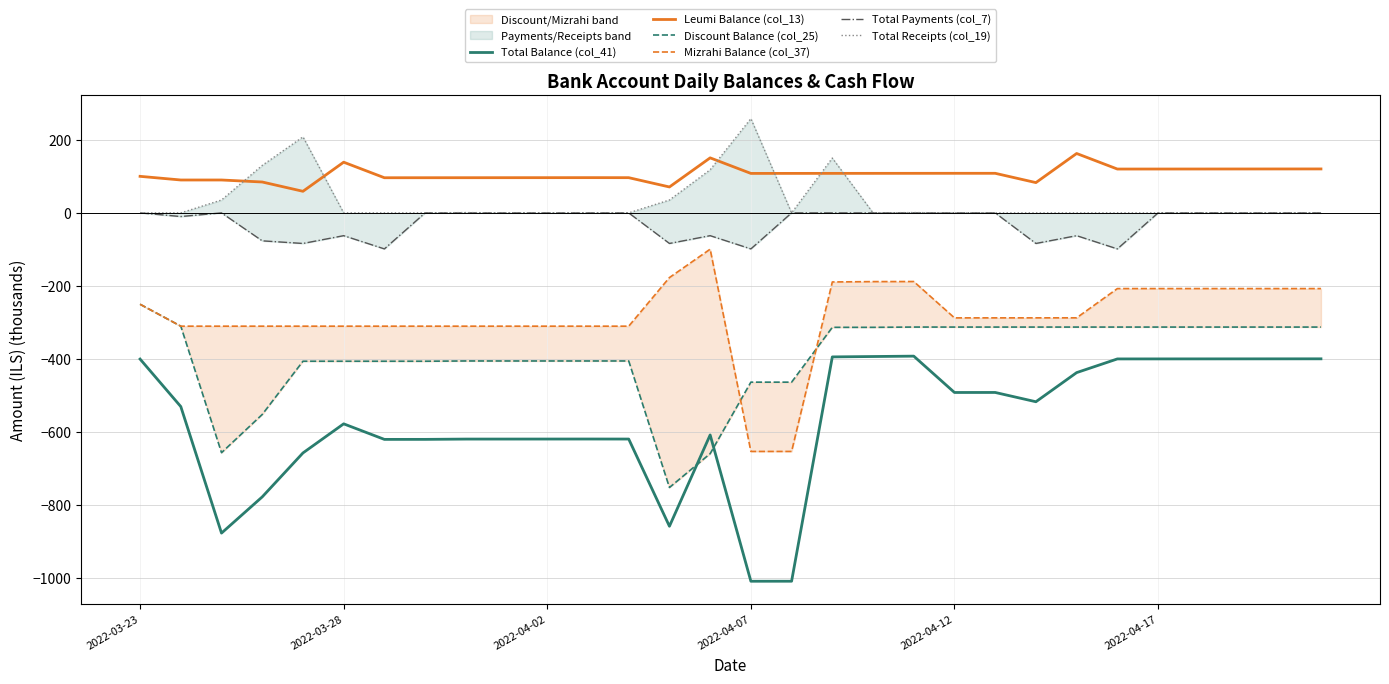

What is the difference between the maximum and second lowest values in the Total Receipts (col_19) series?

258.0